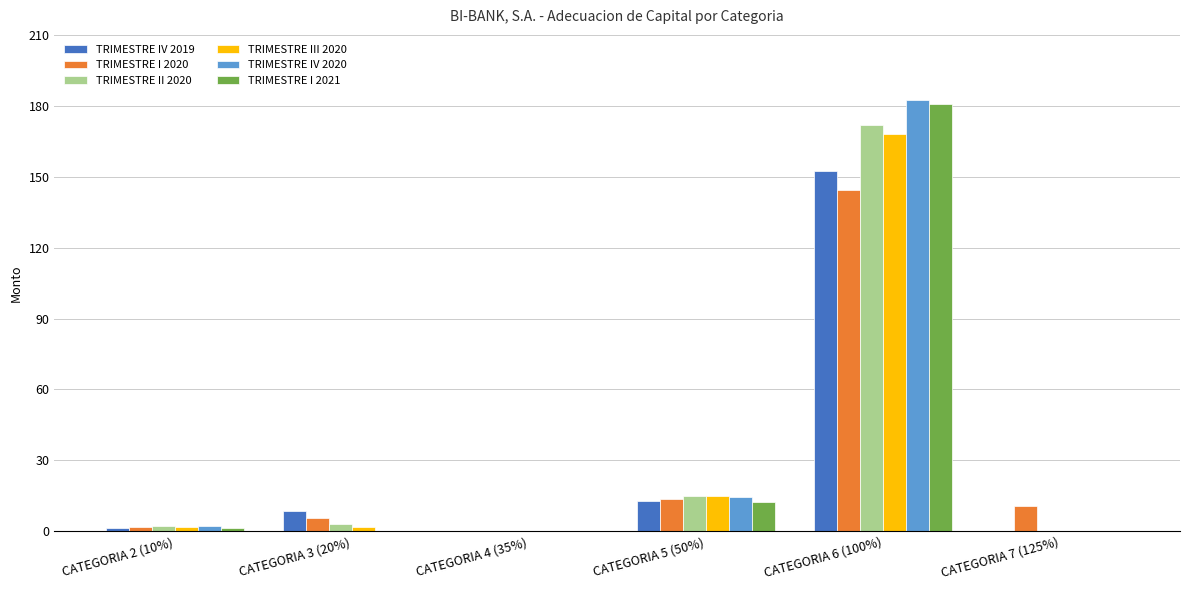

Between CATEGORIA 5 (50%) and CATEGORIA 6 (100%), which series saw the biggest shift?

TRIMESTRE I 2021